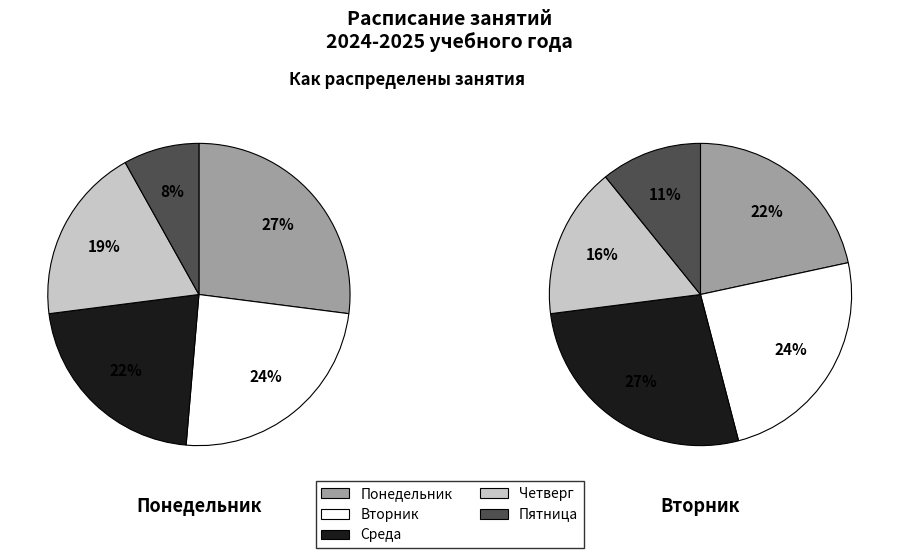

How many segments does this pie chart have?

5